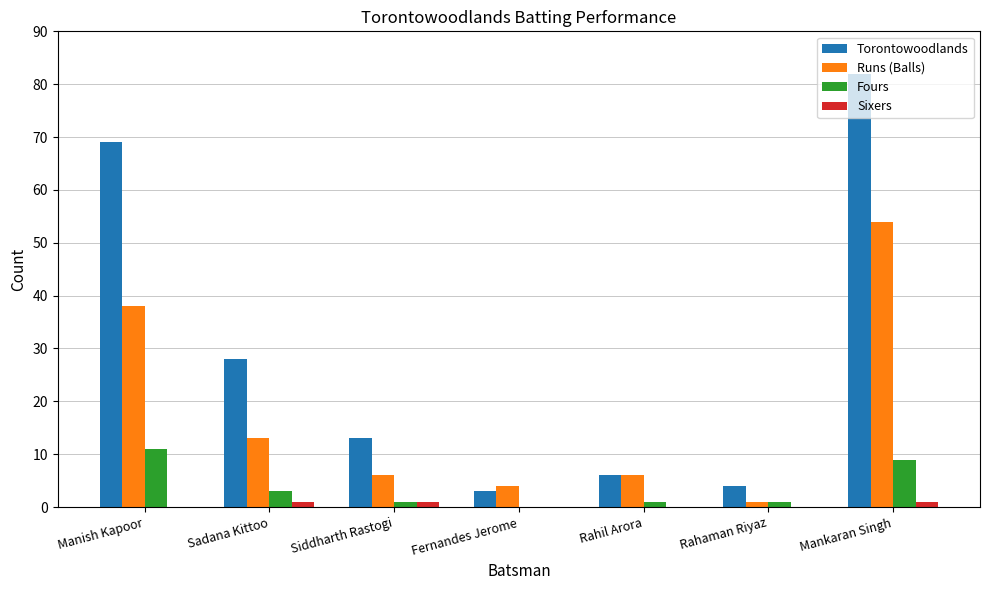

At which category does the chart reach its peak across all series?

Mankaran Singh